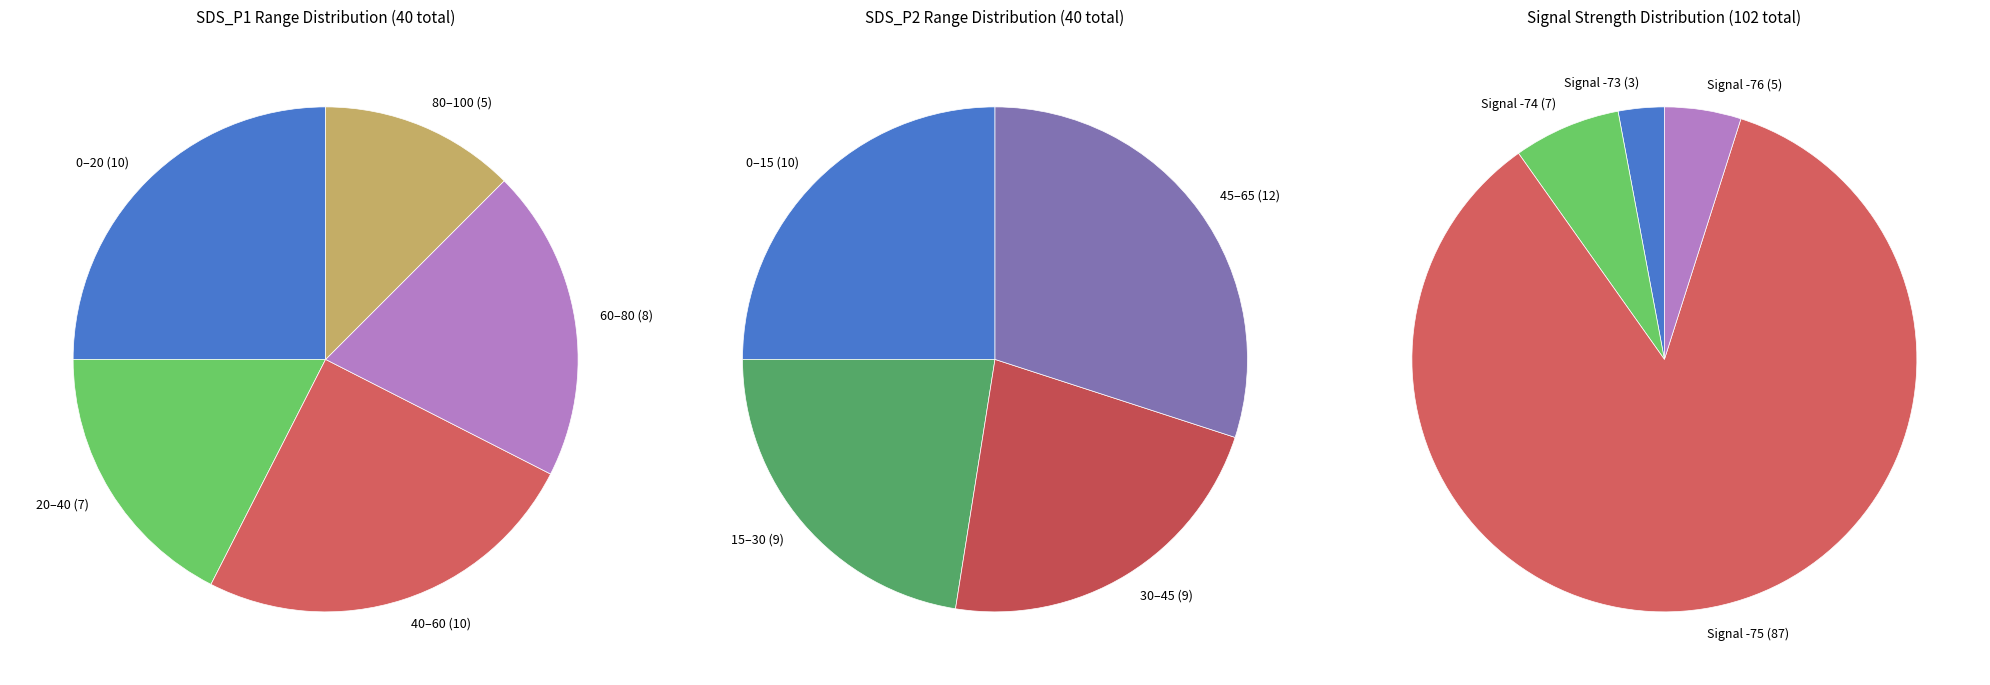

Is it true that 10 is 26% of the pie?

False